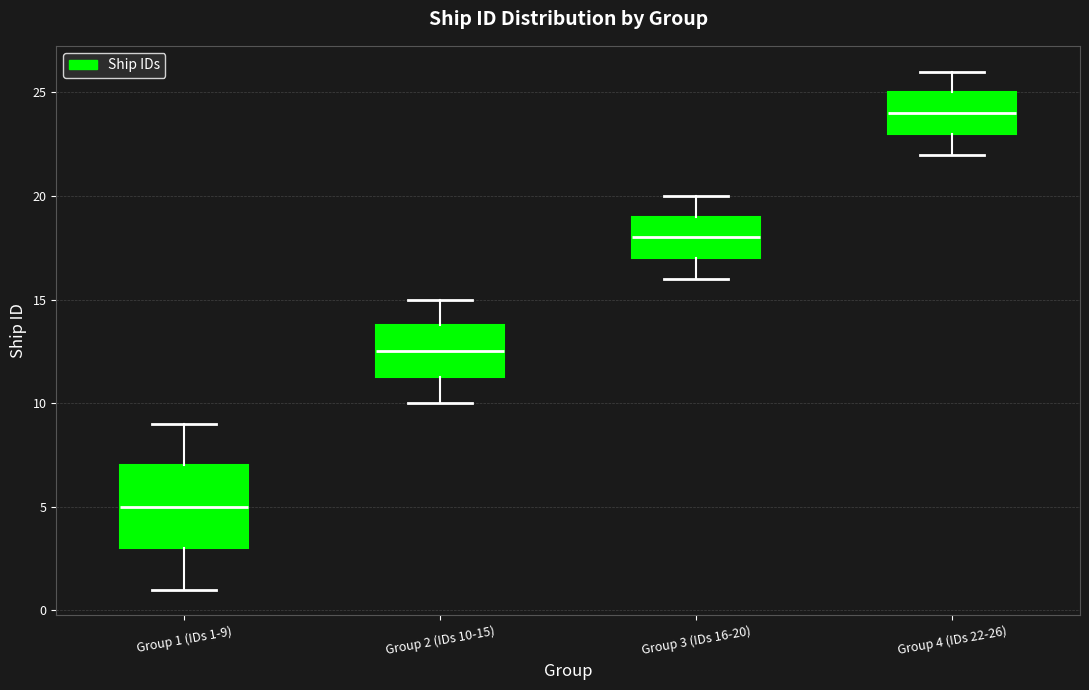

Which box is the tallest, from its lower edge to its upper edge?

Group 1 (IDs 1-9)